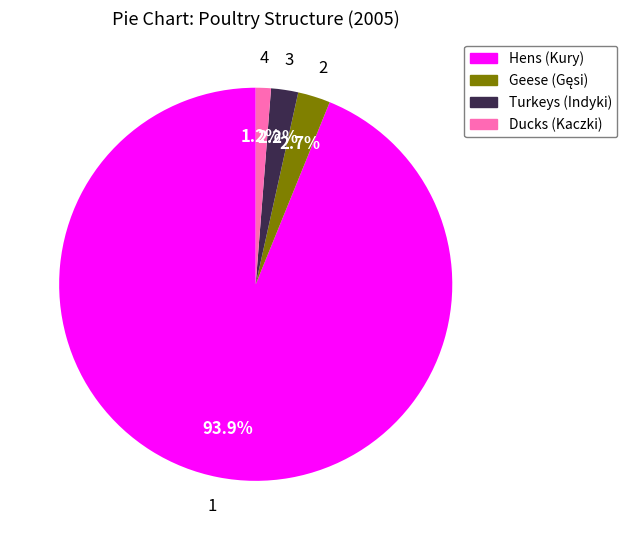

Is the sum of Hens (Kury) and Ducks (Kaczki) greater than half?

Yes